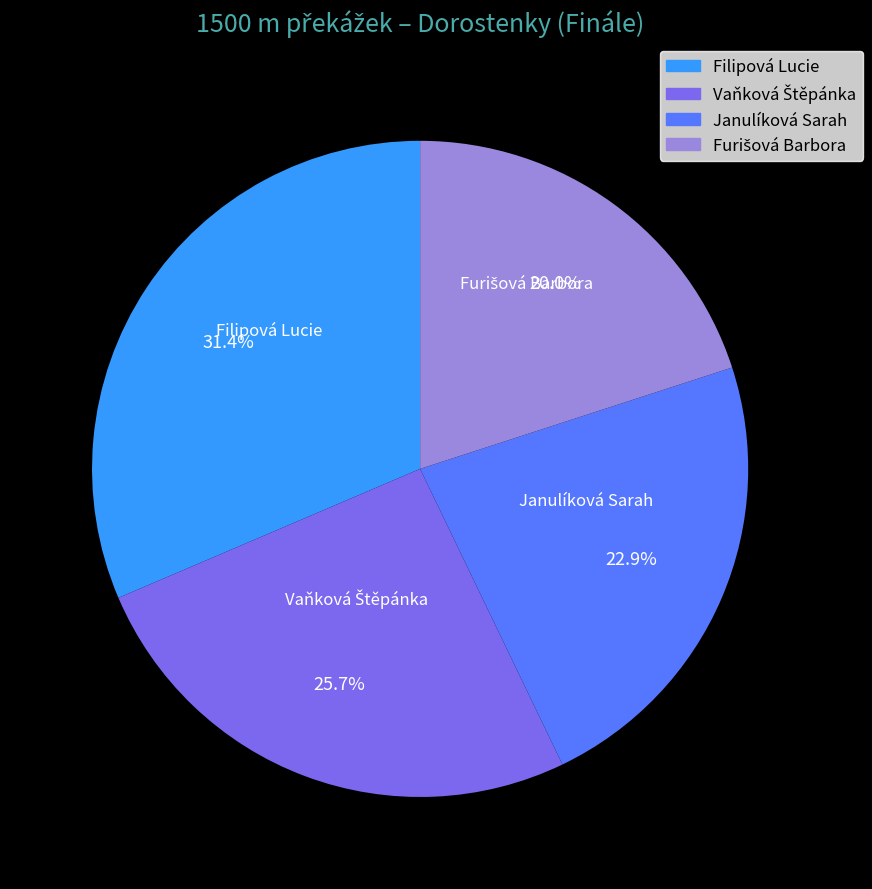

How many slices are in this pie chart?

4